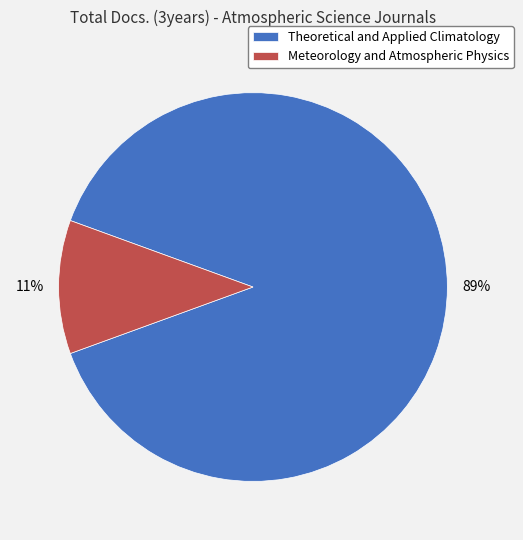

Is it true that Theoretical and Applied Climatology is 89% of the pie?

True